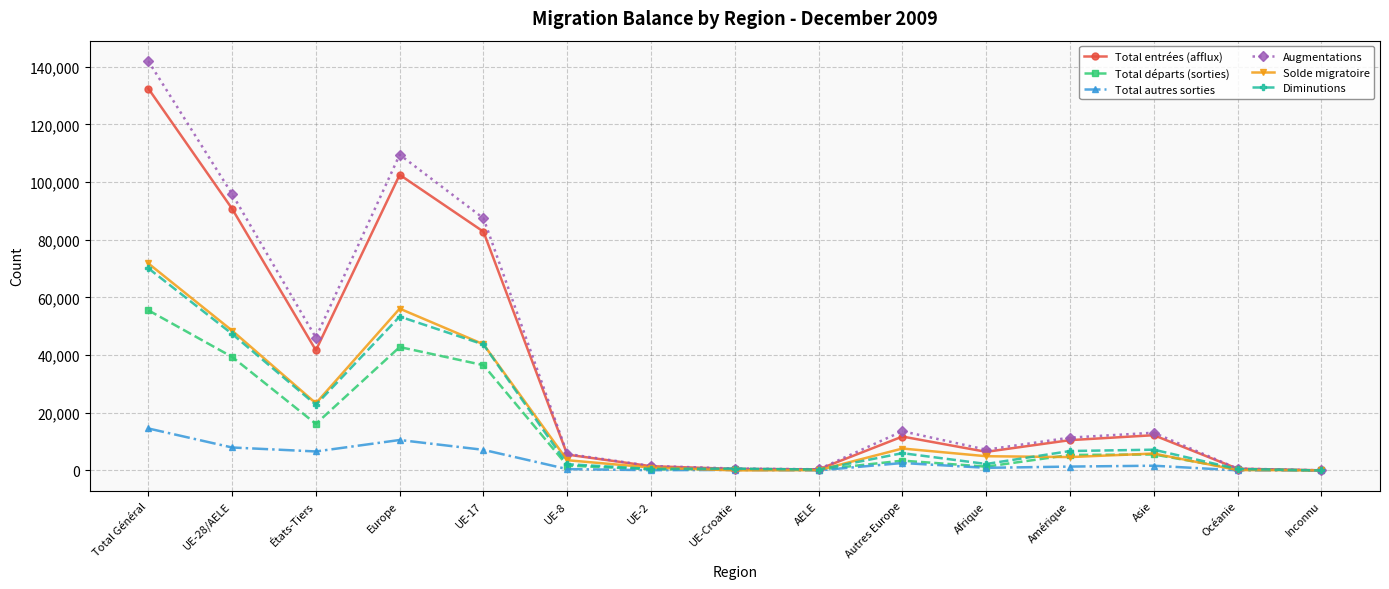

Is it true that Solde migratoire equals 71807 at Total Général?

True